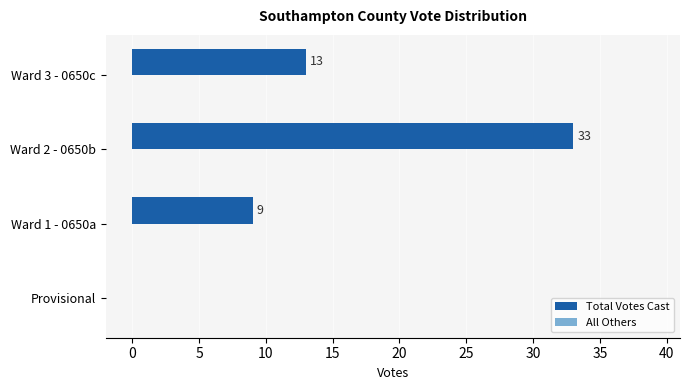

What is the sum of the values at Ward 3 - 0650c and Ward 2 - 0650b?

46